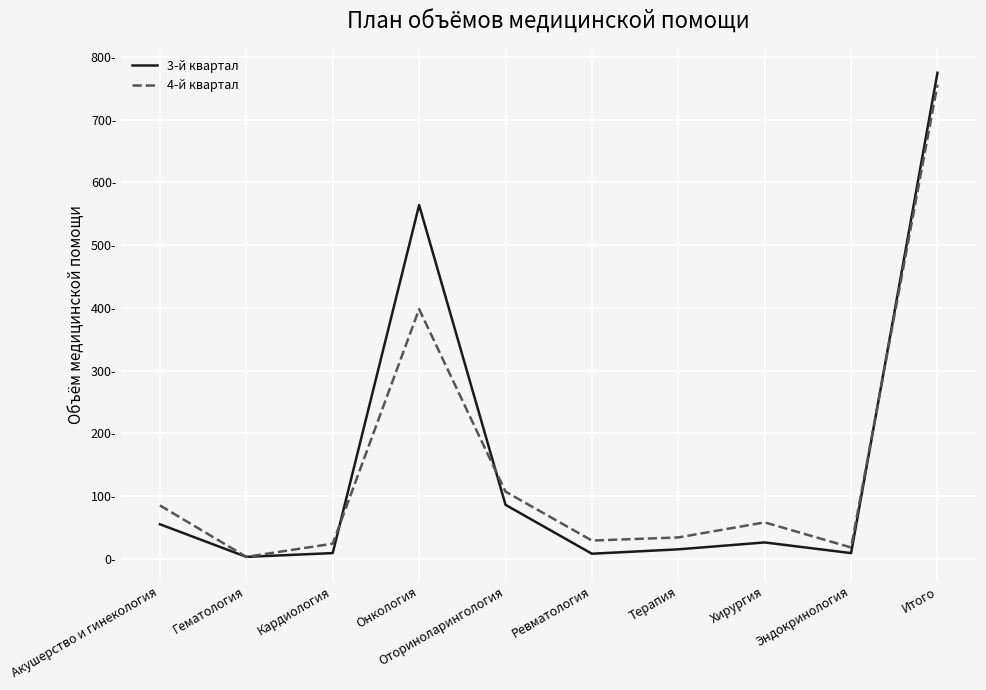

Which label corresponds to the largest value in the chart?

Итого